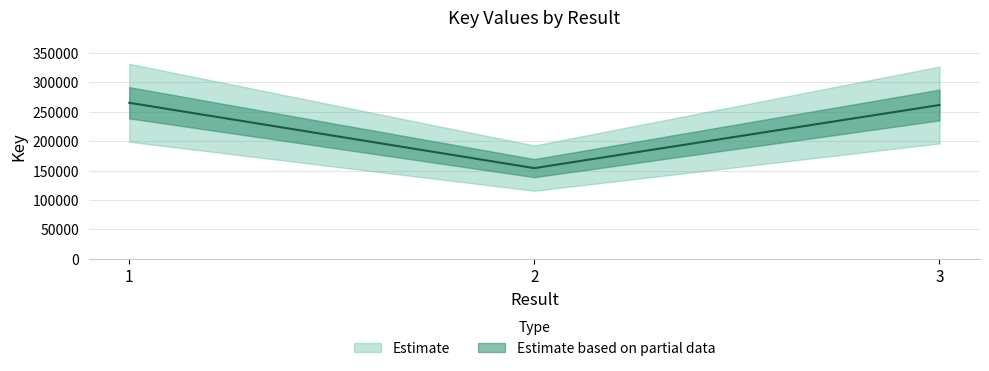

Rank the categories by value from lowest to highest.

2, 3, 1